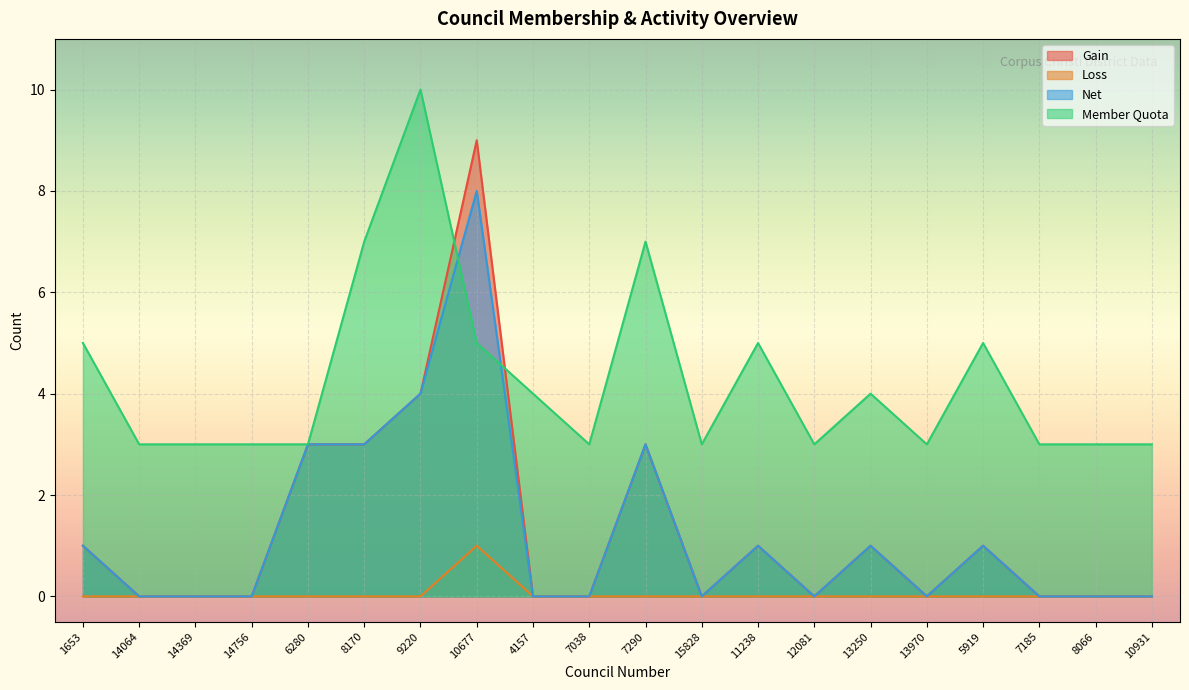

True or false: Loss and Net intersect in this chart.

False